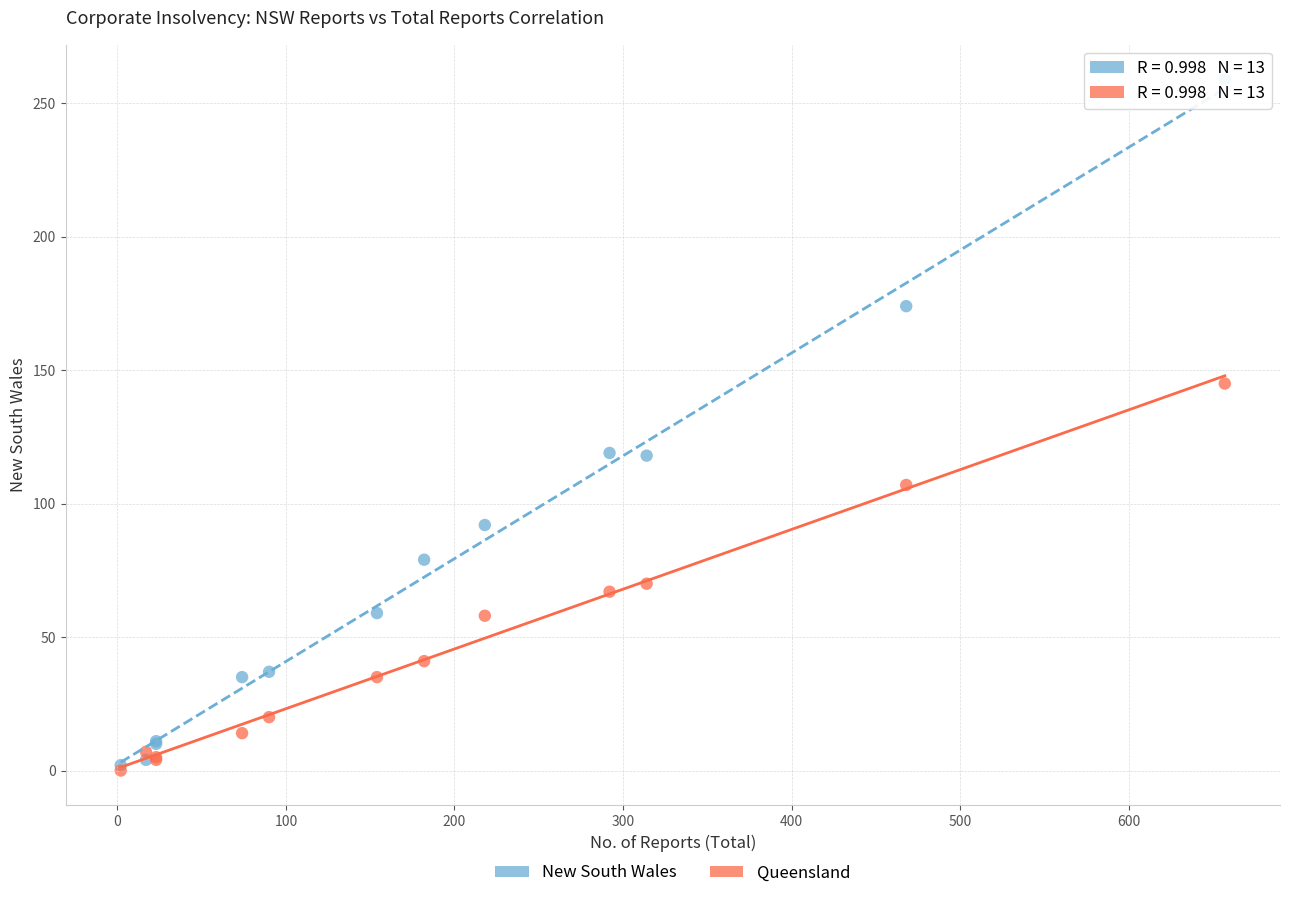

What are all the series names shown in the legend?

New South Wales, Queensland